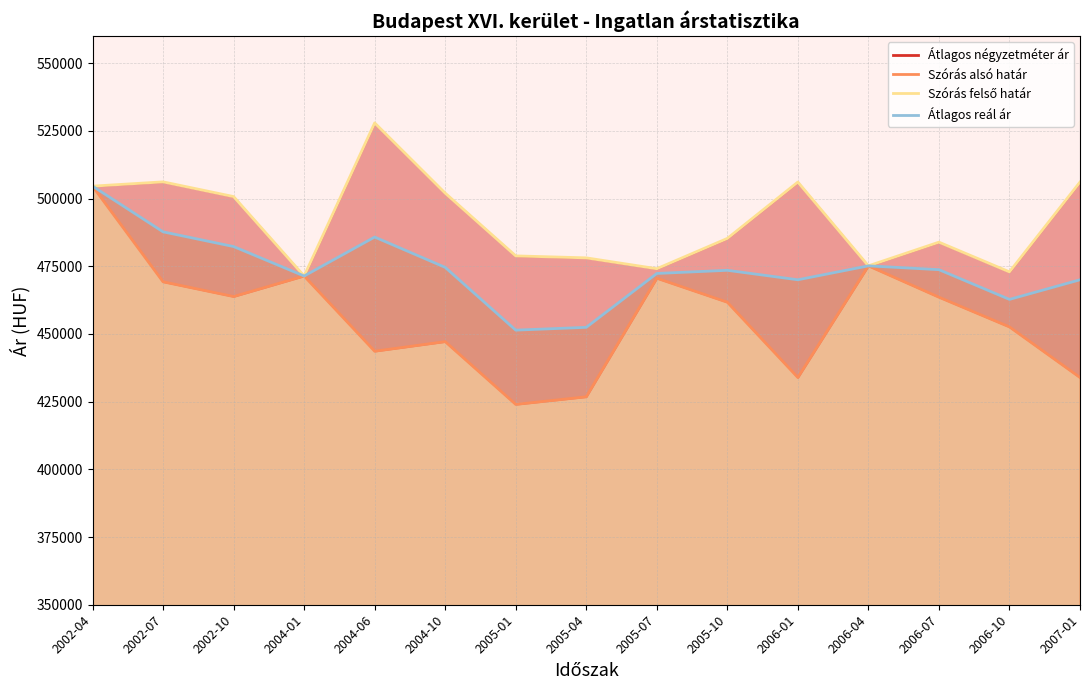

Reading left to right, list all the values displayed in this chart.

Átlagos négyzetméter ár: 209503	205308	205403	214042	225450	222364	212619	213630	223410	224741	222618	226148	228206	224215	222618
Szórás alsó határ: 504568	469243	463810	471389	443615	447156	423979	426787	470568	461711	433908	475138	463563	452590	433908
Szórás felső határ: 504568	506151	500718	471389	527923	501992	478815	478087	474084	485273	506086	475138	483889	472916	506086
Átlagos reál ár: 504568	487697	482264	471389	485769	474574	451397	452437	472326	473492	469997	475138	473726	462753	469997